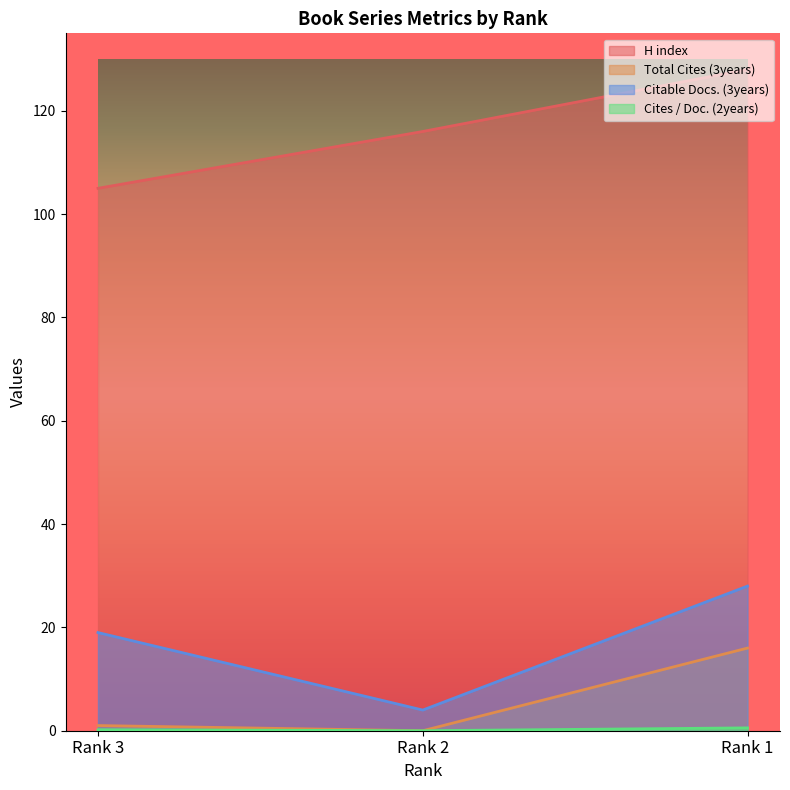

Reading left to right, list all the values displayed in this chart.

H index: Rank 3=105.0	Rank 2=116.0	Rank 1=128.0
Total Cites (3years): Rank 3=1.0	Rank 2=0.0	Rank 1=16.0
Citable Docs. (3years): Rank 3=19.0	Rank 2=4.0	Rank 1=28.0
Cites / Doc. (2years): Rank 3=0.2	Rank 2=0.0	Rank 1=0.6